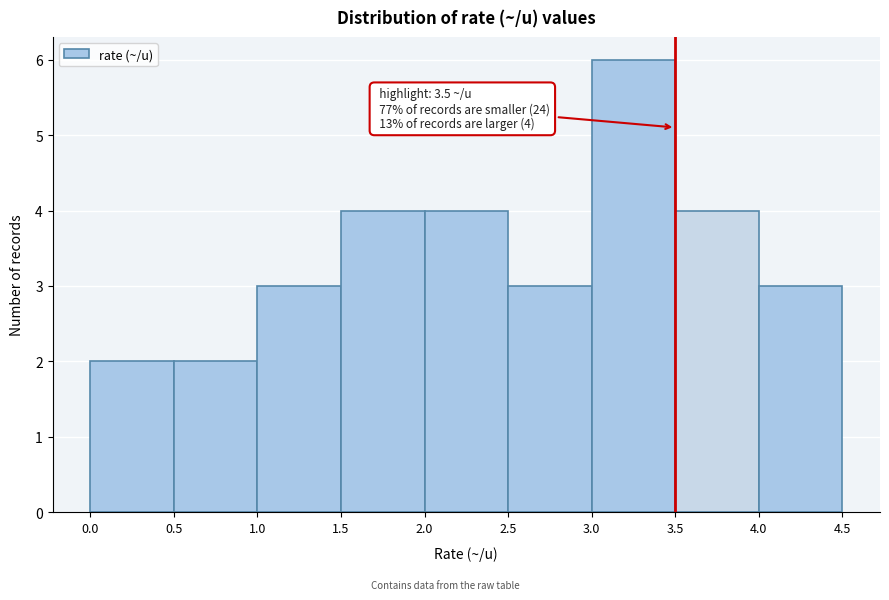

Over which range of the x-axis is the bar tallest?

3.0 to 3.5